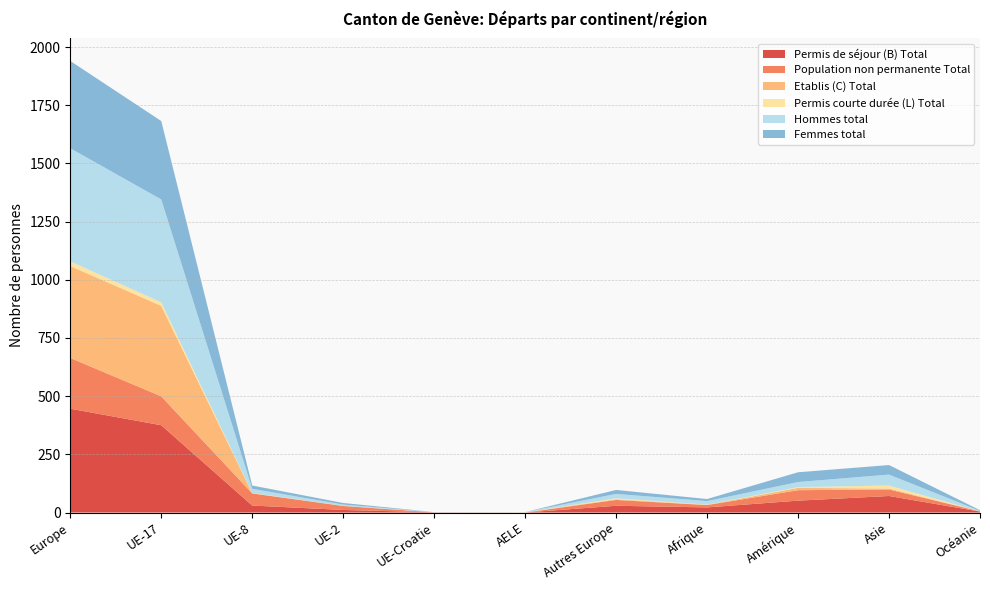

Reading left to right, extract all data points from this chart.

Permis de séjour (B) Total: Europe=446	UE-17=375	UE-8=30	UE-2=11	UE-Croatie=1	AELE=0	Autres Europe=29	Afrique=22	Amérique=51	Asie=71	Océanie=4
Population non permanente Total: Europe=218	UE-17=124	UE-8=52	UE-2=17	UE-Croatie=0	AELE=0	Autres Europe=25	Afrique=10	Amérique=45	Asie=28	Océanie=1
Etablis (C) Total: Europe=395	UE-17=389	UE-8=1	UE-2=1	UE-Croatie=0	AELE=1	Autres Europe=3	Afrique=1	Amérique=10	Asie=4	Océanie=0
Permis courte durée (L) Total: Europe=20	UE-17=15	UE-8=1	UE-2=0	UE-Croatie=0	AELE=0	Autres Europe=4	Afrique=1	Amérique=3	Asie=13	Océanie=0
Hommes total: Europe=486	UE-17=442	UE-8=18	UE-2=5	UE-Croatie=1	AELE=1	Autres Europe=19	Afrique=15	Amérique=22	Asie=47	Océanie=2
Femmes total: Europe=375	UE-17=337	UE-8=14	UE-2=7	UE-Croatie=0	AELE=0	Autres Europe=17	Afrique=9	Amérique=42	Asie=41	Océanie=3